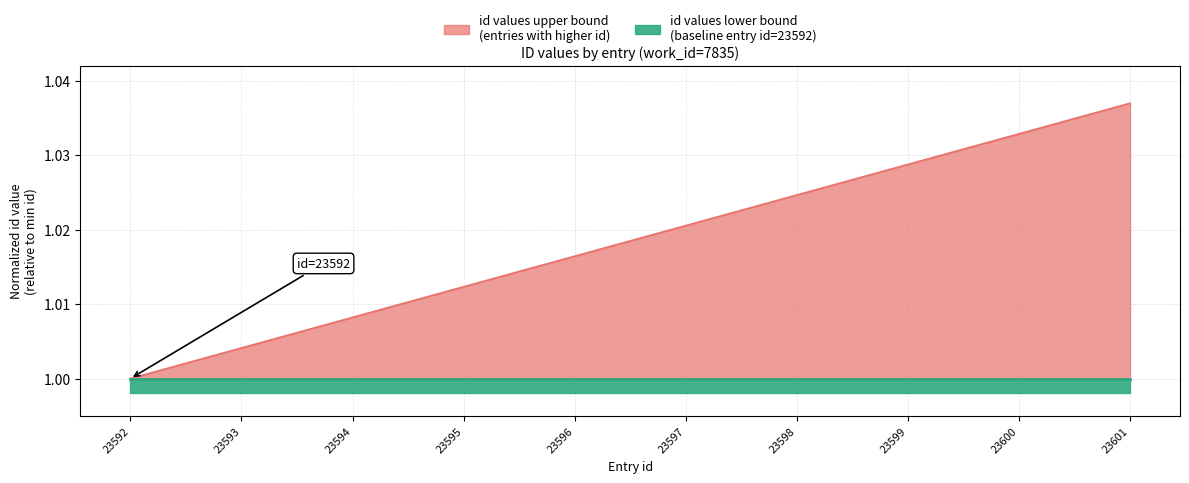

Does the chart display data point markers on the line(s)?

No